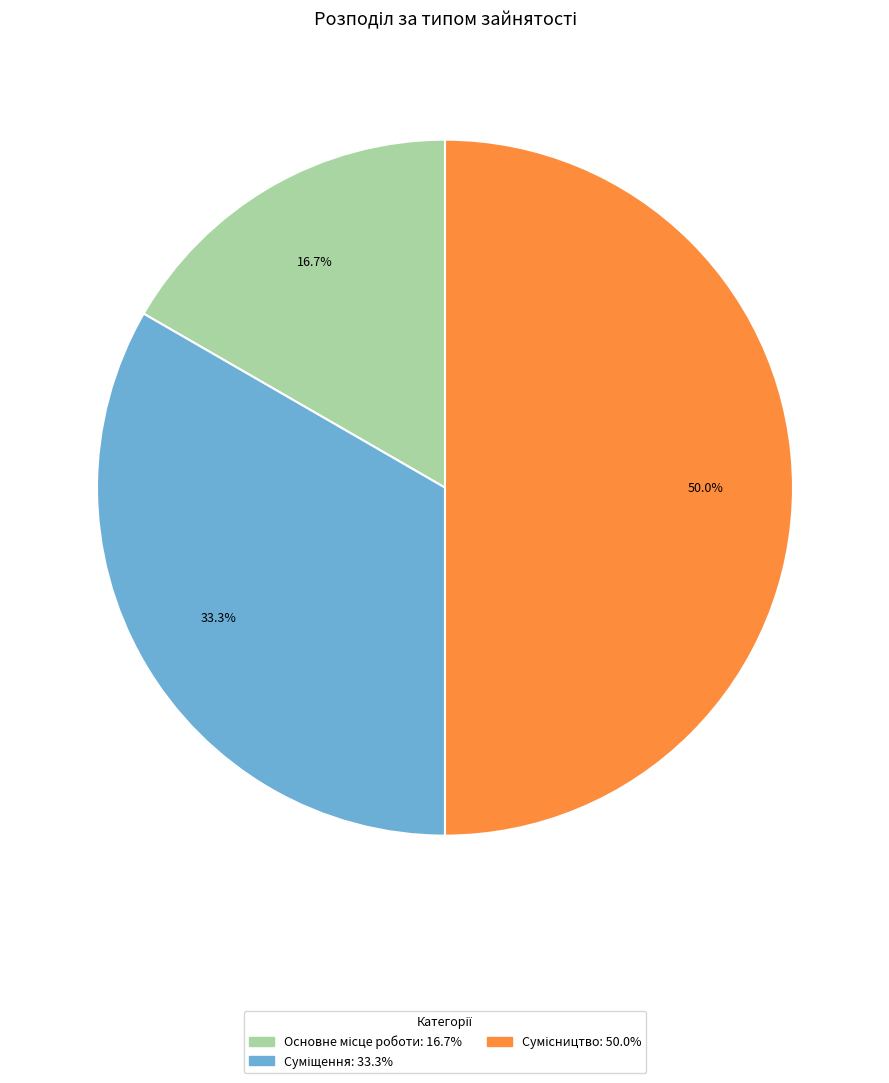

To the nearest percent, what percentage of the pie is Основне місце роботи?

17%